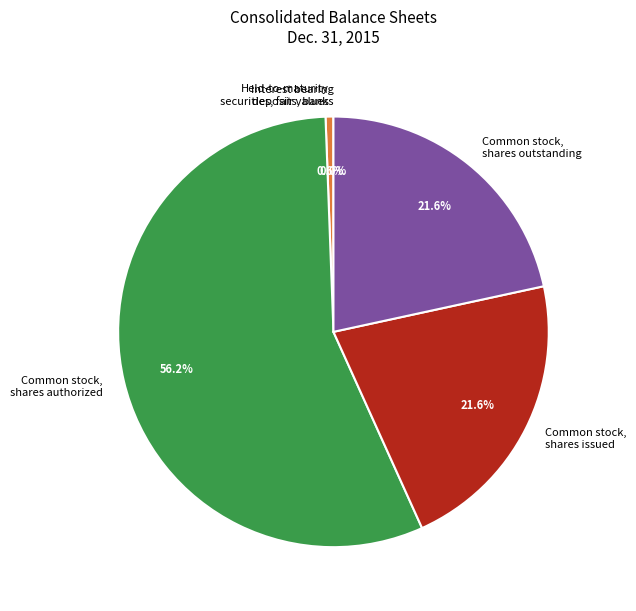

To the nearest percent, what is the difference between the largest and smallest slice percentages?

56%